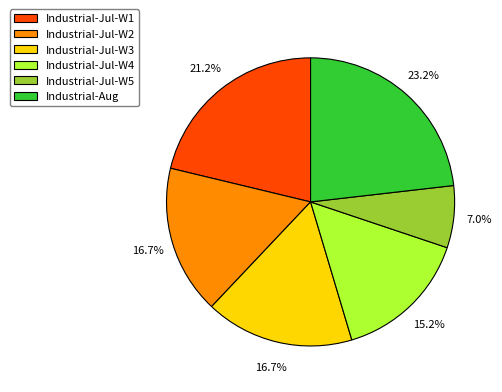

Does Industrial-Jul-W1 represent more than half of the total?

No